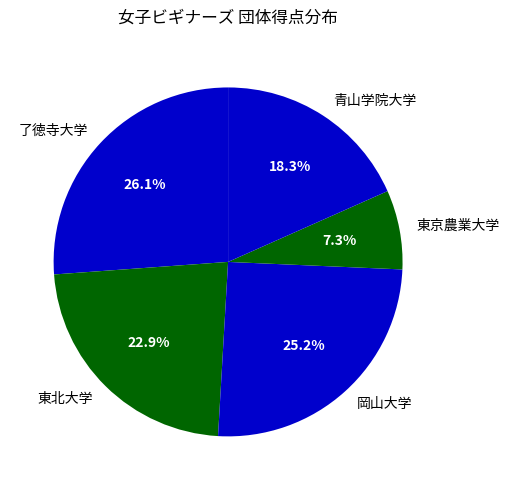

How many segments does this pie chart have?

5